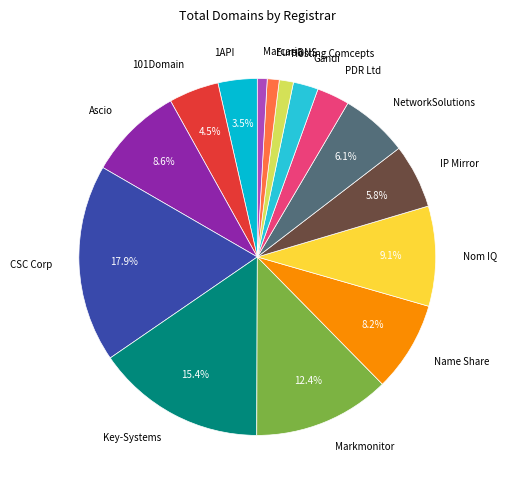

Between Name Share and 101Domain, which is larger?

Name Share